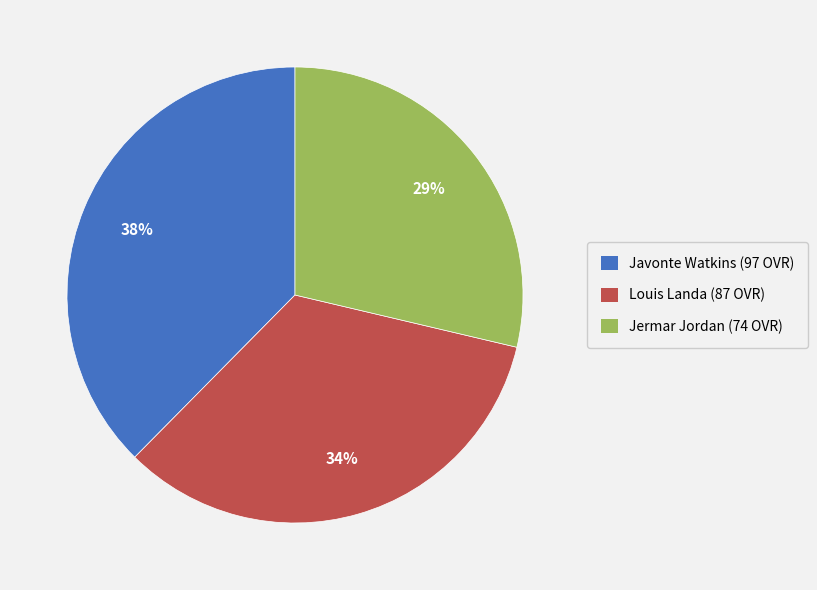

Is there a majority slice in this chart?

No